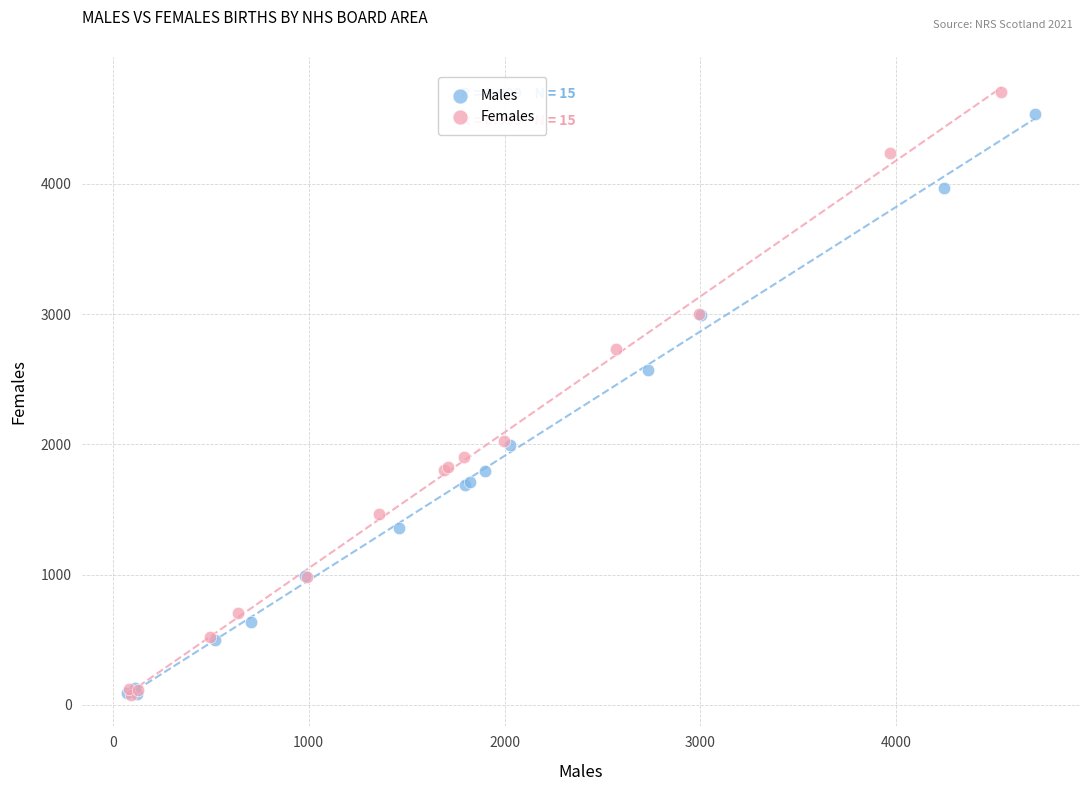

Which series has the largest Y range (max minus min)?

Females